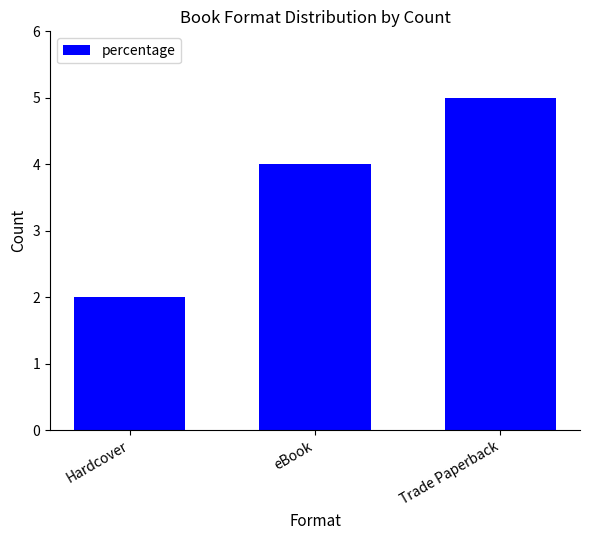

What is the difference between the values at Hardcover and eBook?

2